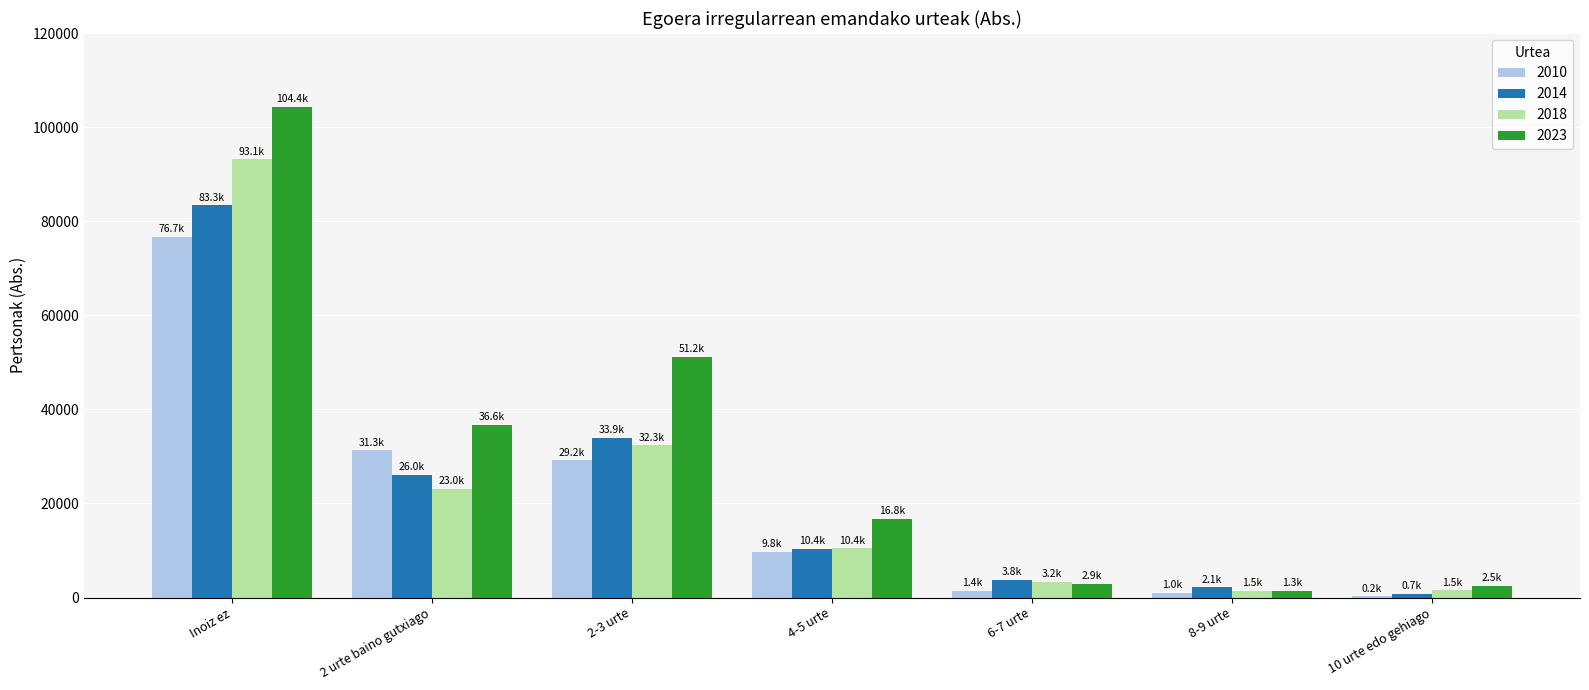

What is the total value across all series at 4-5 urte?

47349.5